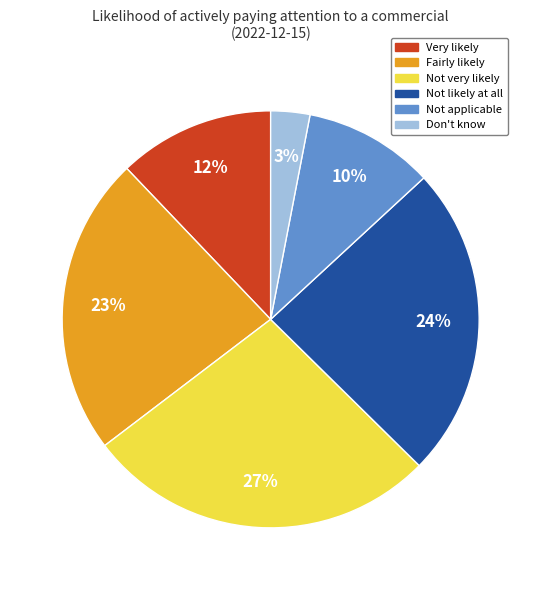

Rank the categories by value from lowest to highest.

Don't know, Not applicable, Very likely, Fairly likely, Not likely at all, Not very likely